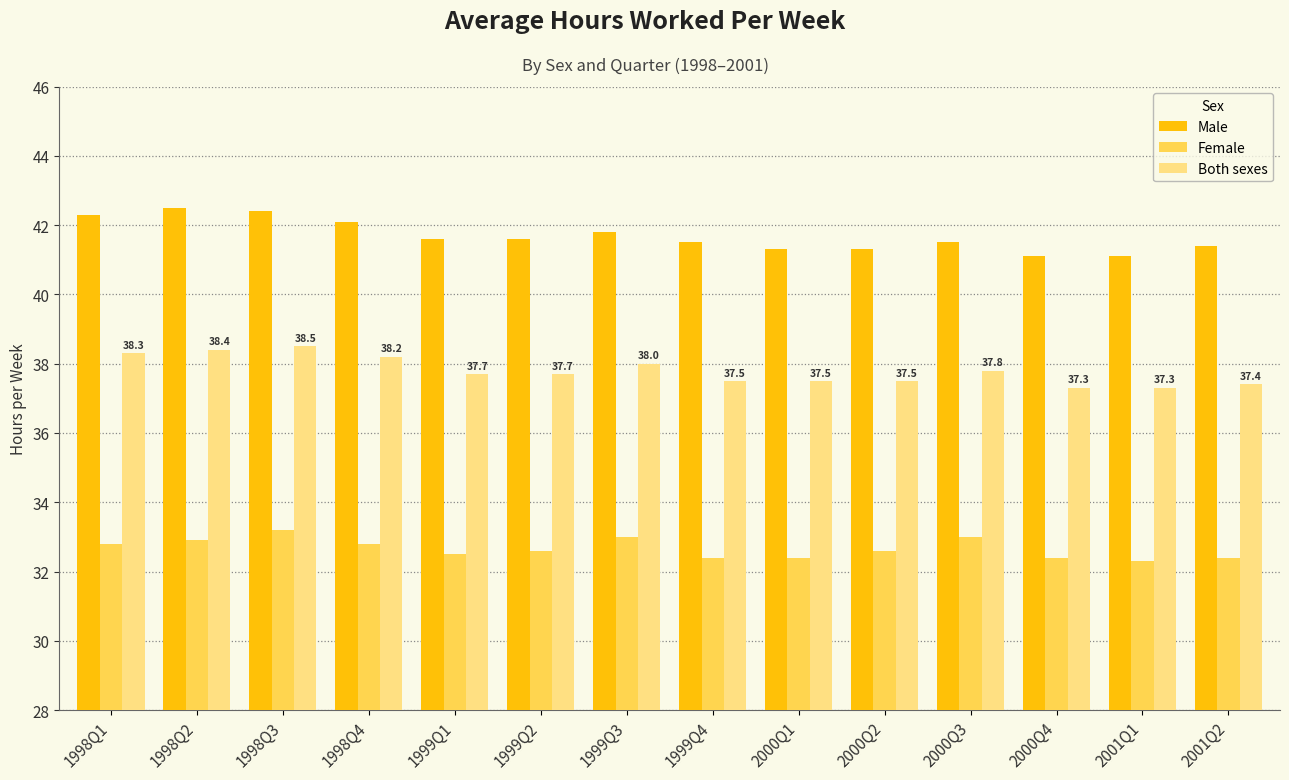

What is the label of the 1st bar from the right?

2001Q2